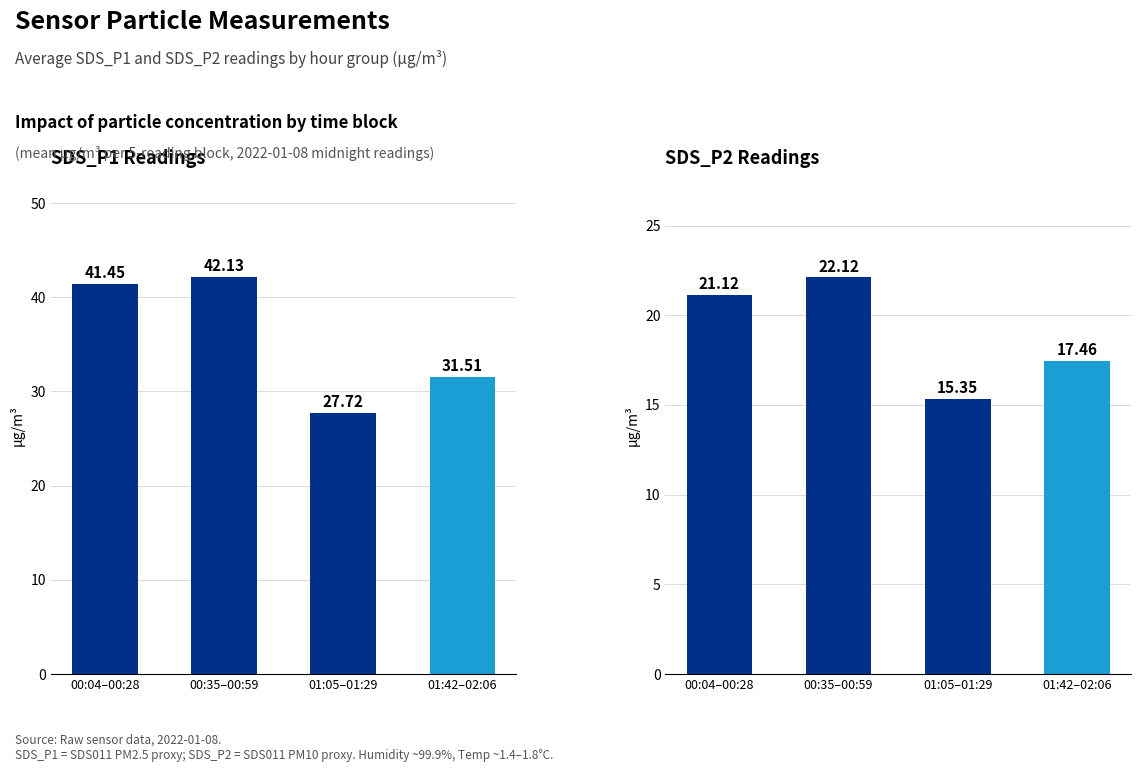

Where does the SDS_P2 series first go above 21?

00:04–00:28